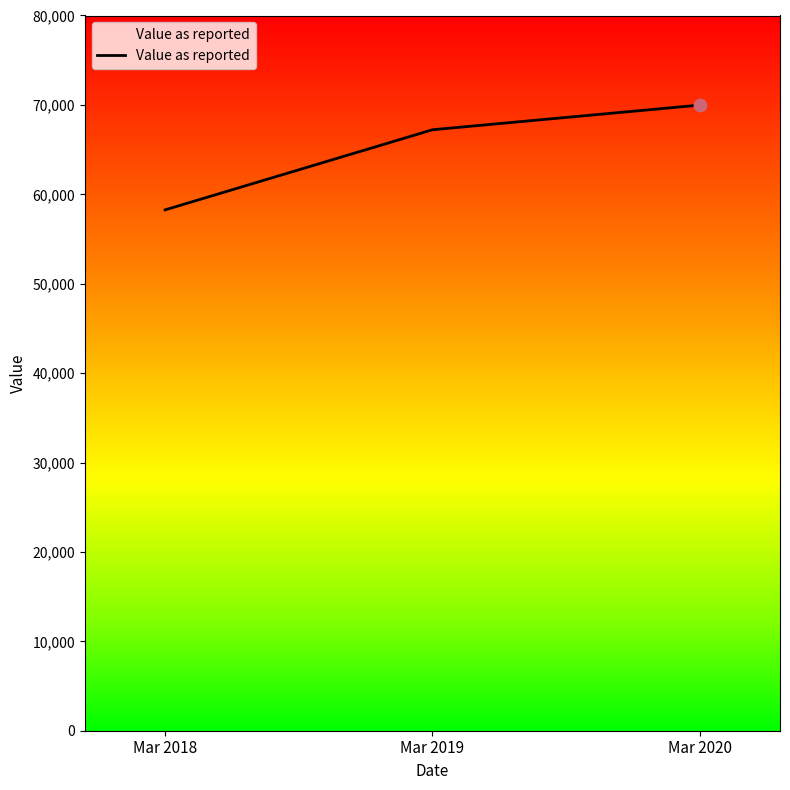

What is the change in value from Mar 2018 to Mar 2020?

+11720